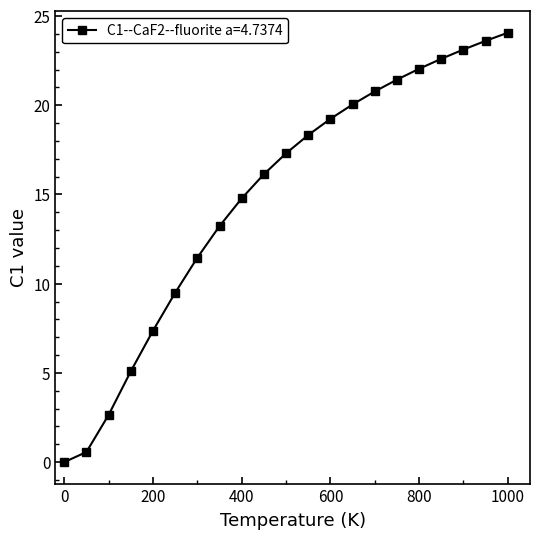

What is the difference between the second highest and second lowest values?

23.0